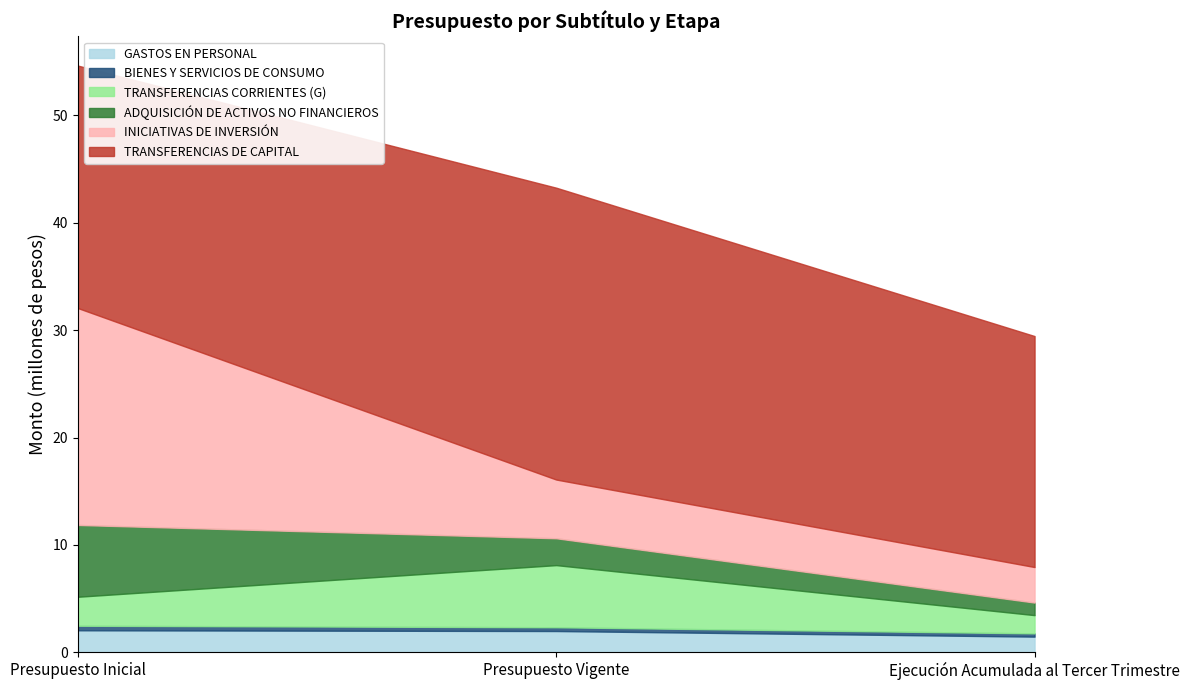

The value of ADQUISICIÓN DE ACTIVOS NO FINANCIEROS at Presupuesto Inicial is 6687847. True or false?

True